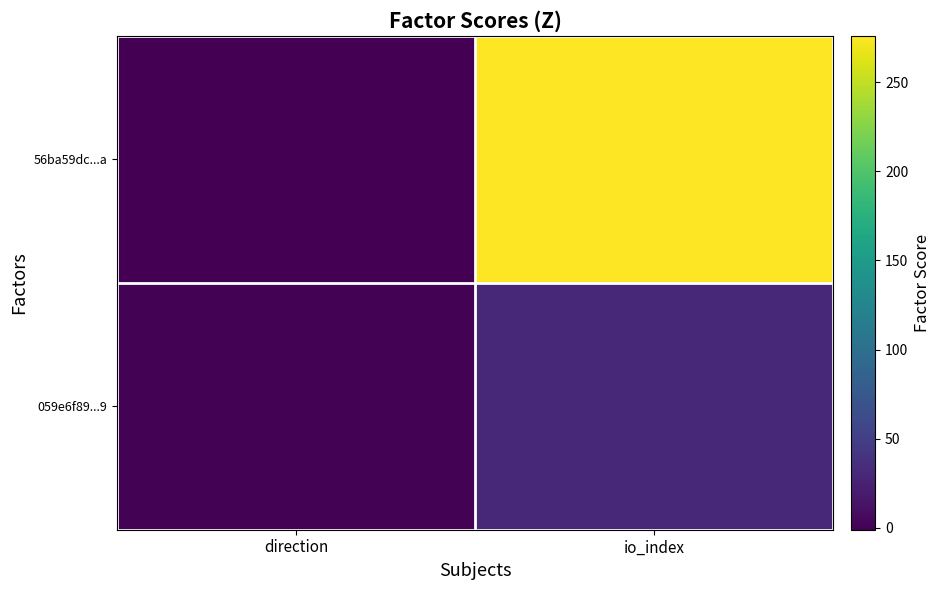

What is the total value across all series at io_index?

306